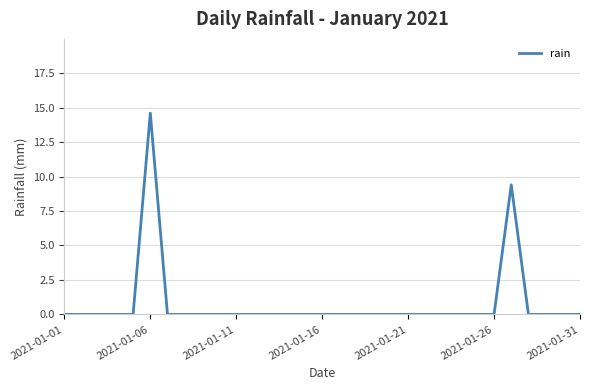

What is the label of the 3rd point from the right?

28